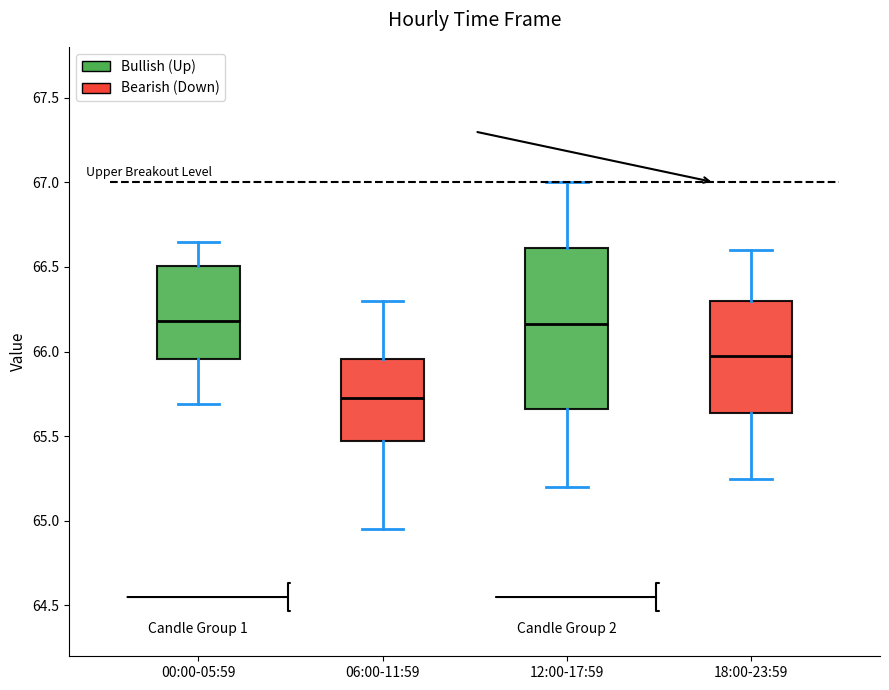

Where is the lower edge of the box for 00:00-05:59 on the y-axis? The values are not printed on the chart, so give them approximately, as read against the axis.

65.95